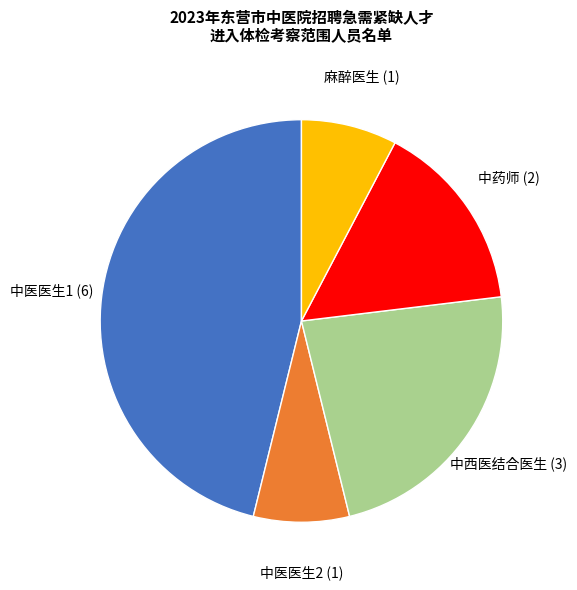

Does 中医医生2 account for over 50% of the chart?

No